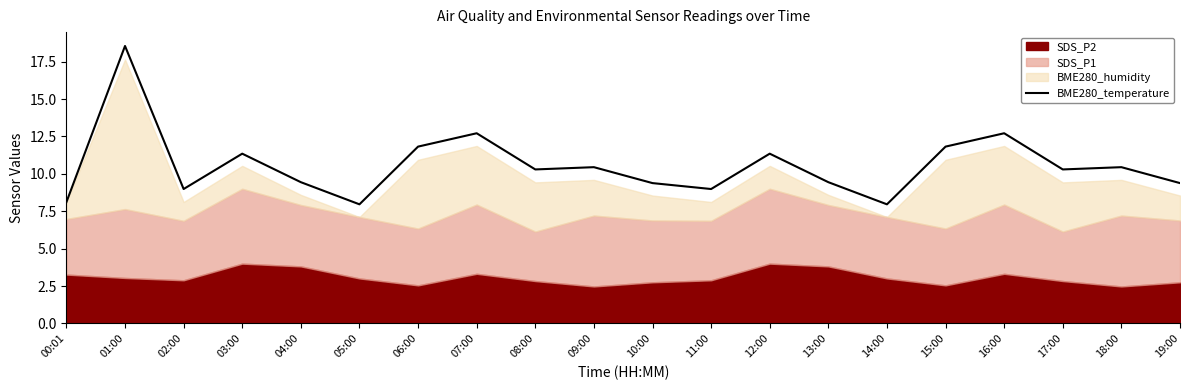

Approximately how many times larger is the value at 19:00 compared to 14:00?

1.2